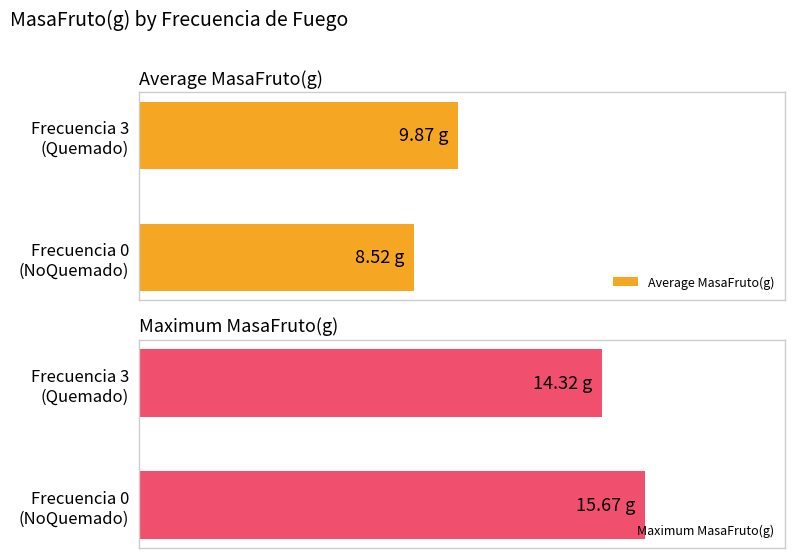

What is the difference between the highest and lowest values at Frecuencia 0 (NoQuemado)?

7.2